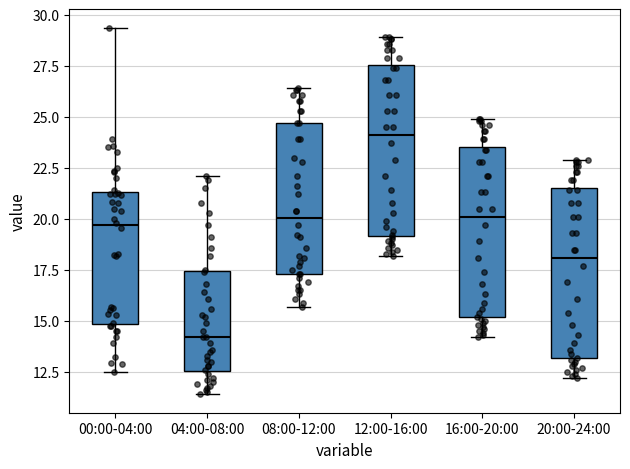

Where is the lower edge of the box for 08:00-12:00 on the y-axis? The values are not printed on the chart, so give them approximately, as read against the axis.

17.5